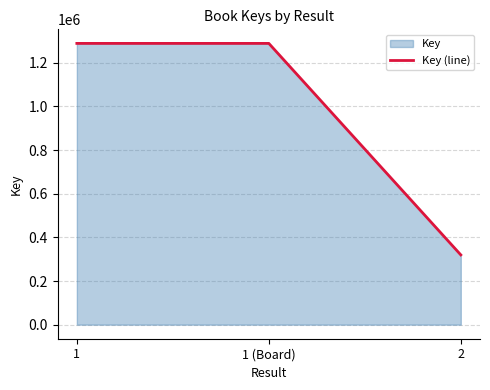

What position from the right is 2?

1